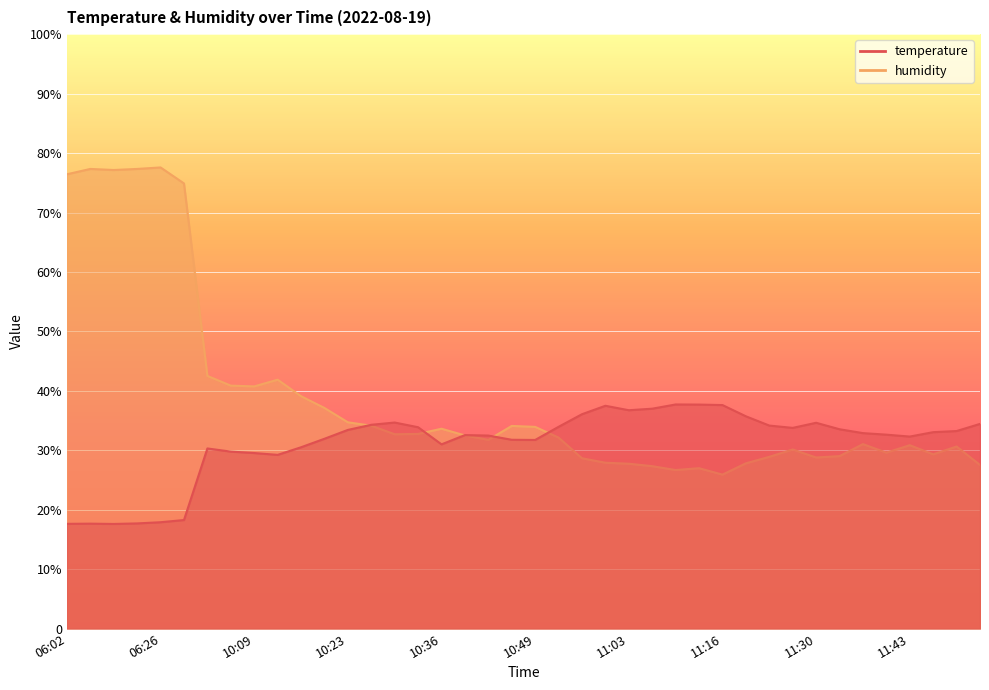

What are all the series names shown in the legend?

humidity, temperature